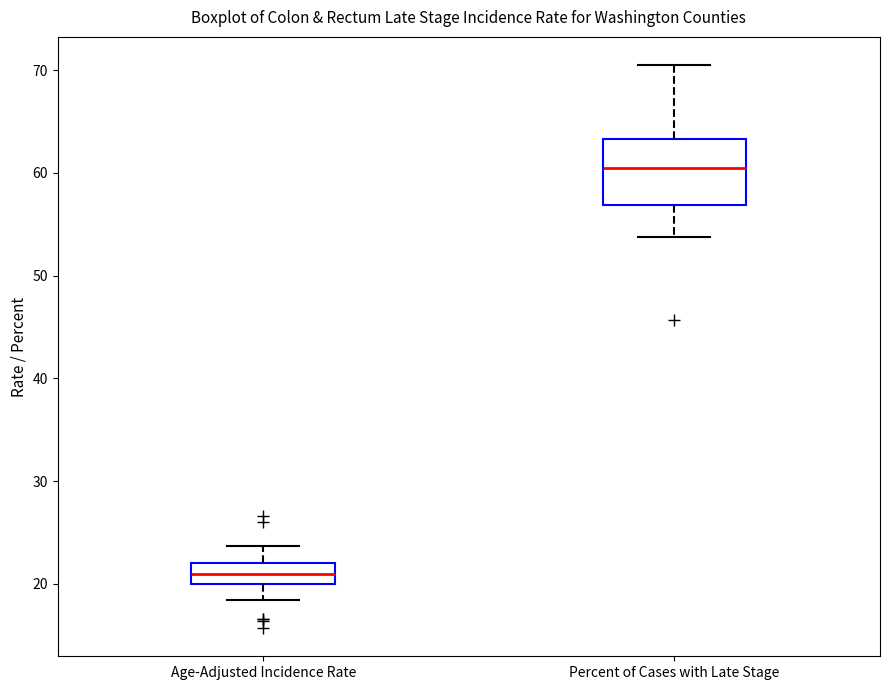

Where does the median line of the box for Percent of Cases with Late Stage sit on the y-axis? The values are not printed on the chart, so give them approximately, as read against the axis.

61